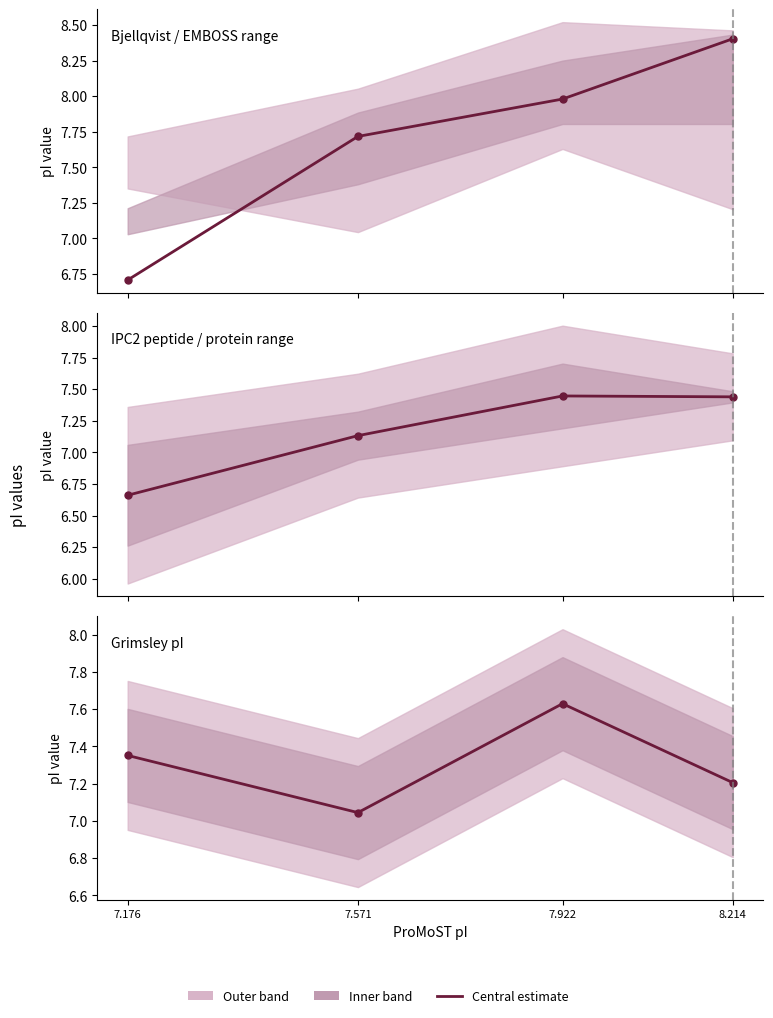

Which label corresponds to the smallest value in the chart?

7.176